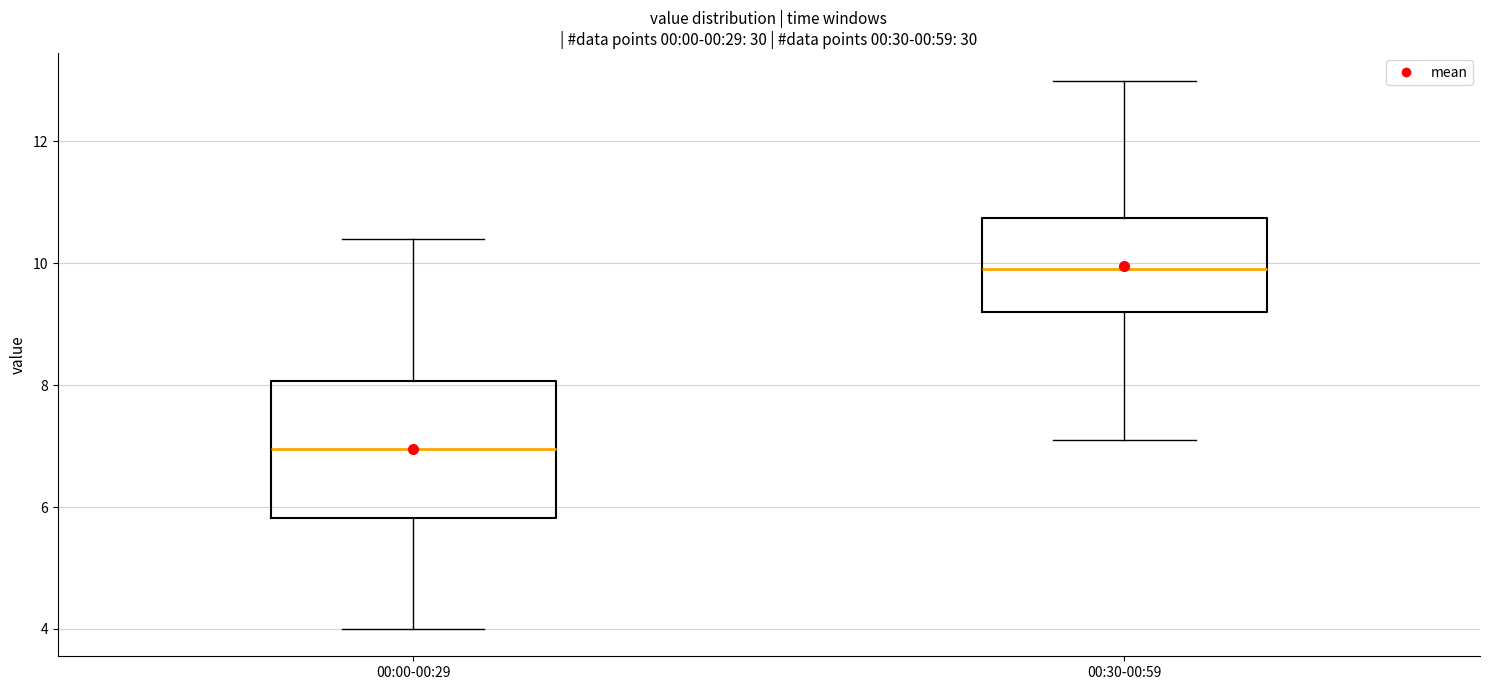

Where is the lower edge of the box for 00:30-00:59 on the y-axis? The values are not printed on the chart, so give them approximately, as read against the axis.

9.2